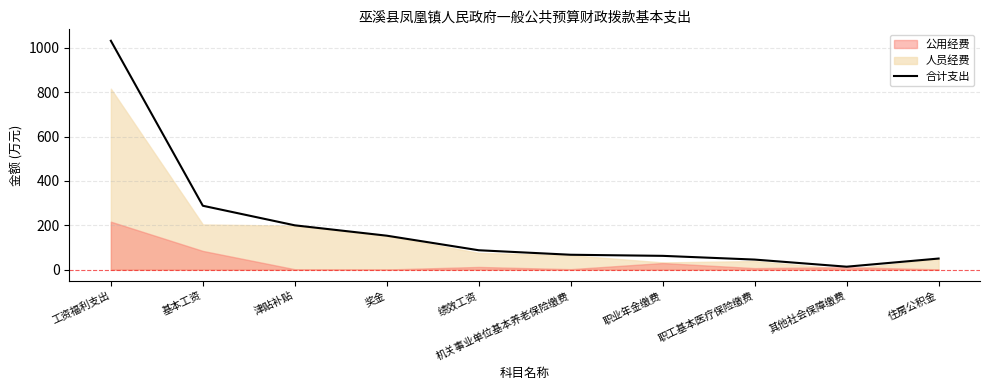

How many values are below 87?

5